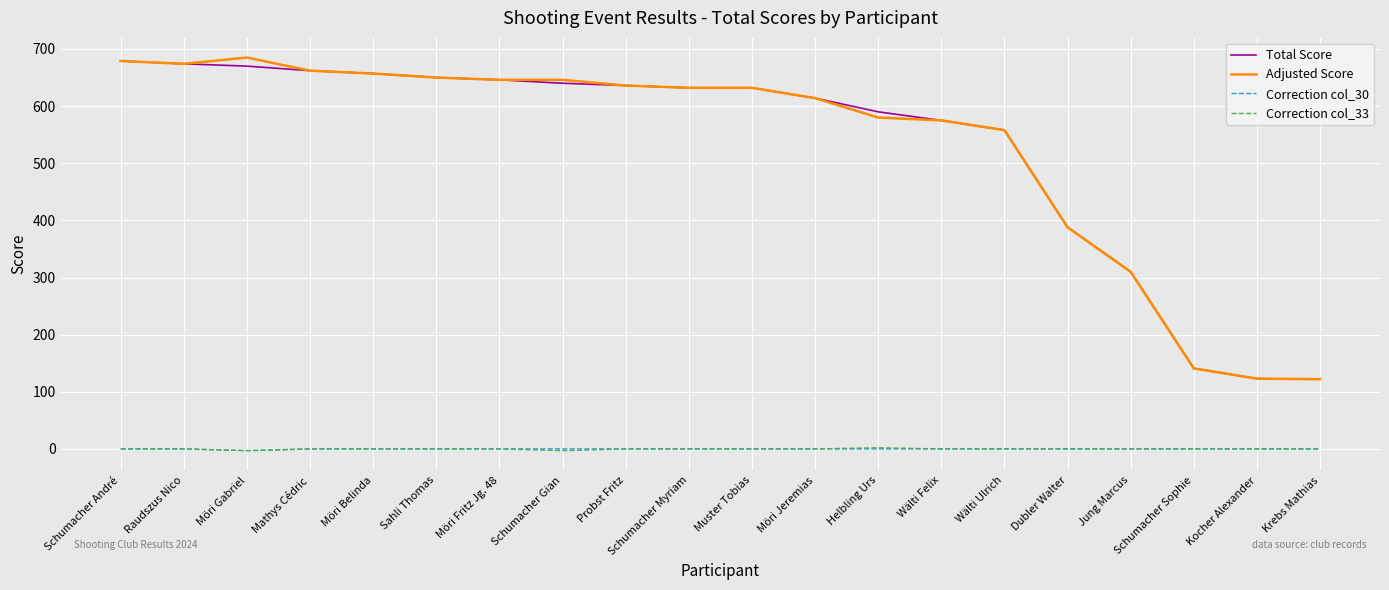

True or false: Adjusted Score and Correction col_30 intersect in this chart.

False